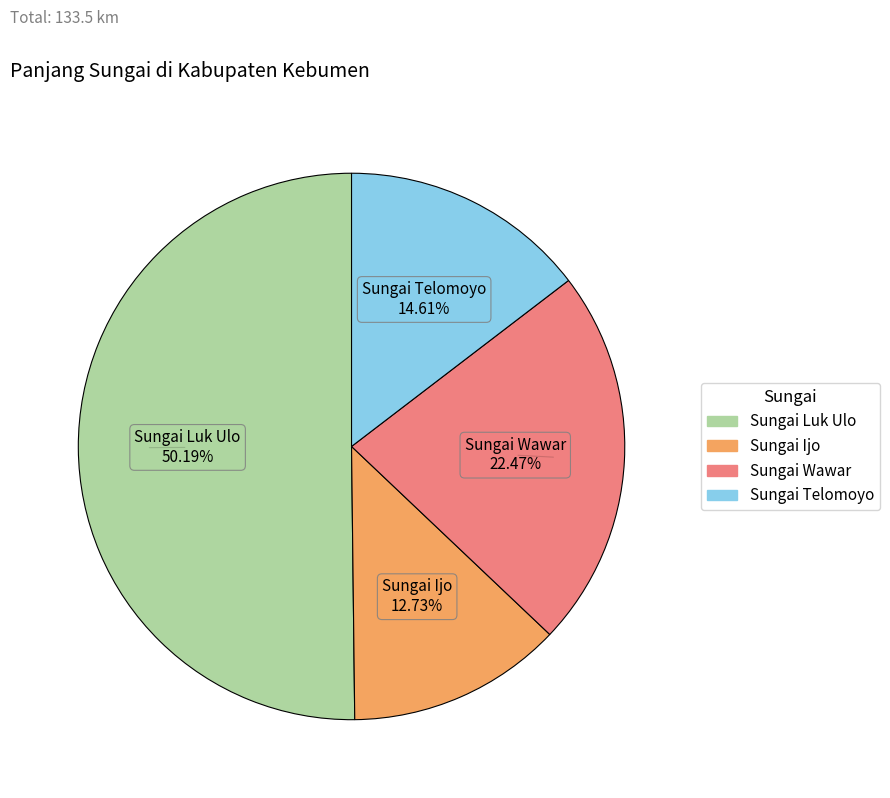

Count the number of slices in the pie.

4